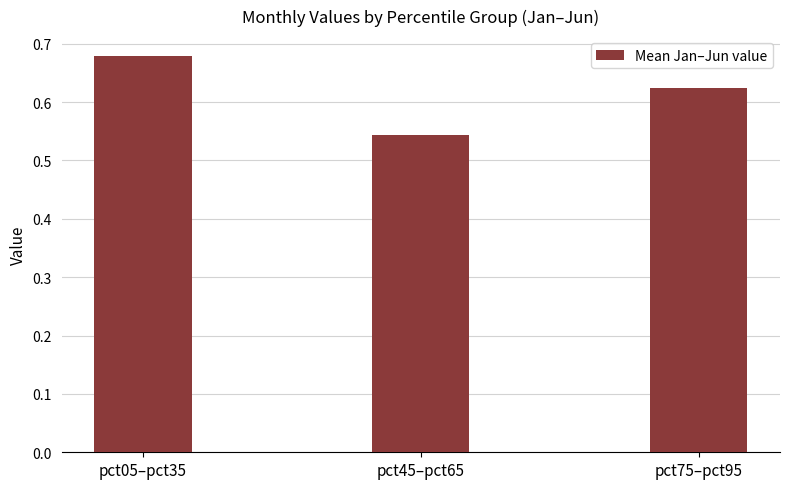

Which has a higher value, pct75–pct95 or pct45–pct65?

pct75–pct95